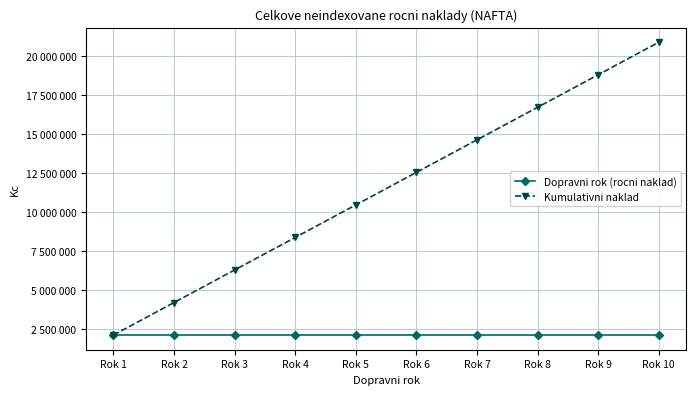

What are all the series names shown in the legend?

Dopravni rok (rocni naklad), Kumulativni naklad